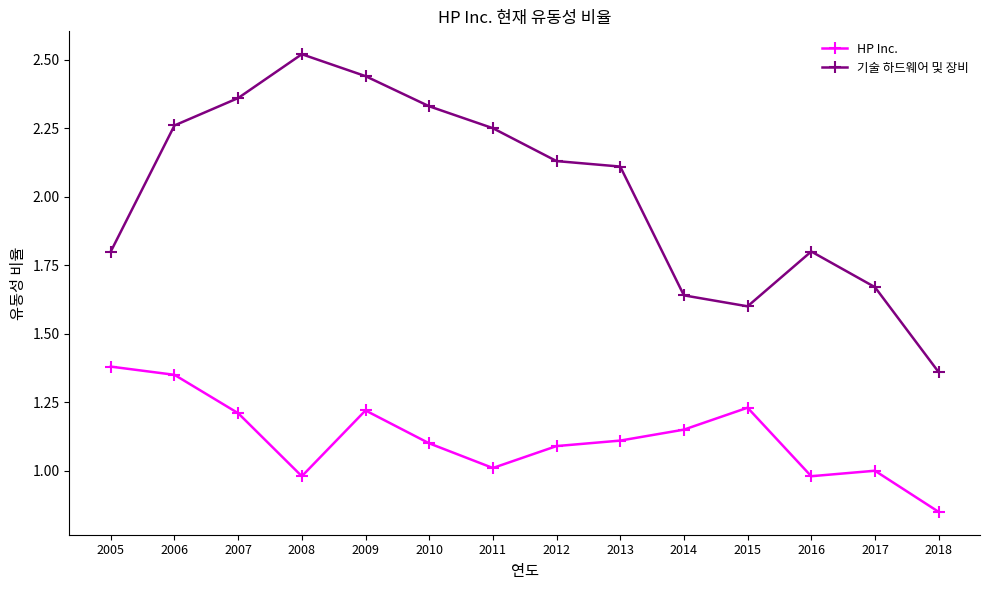

What is the difference between the highest and lowest values at 2006?

0.9